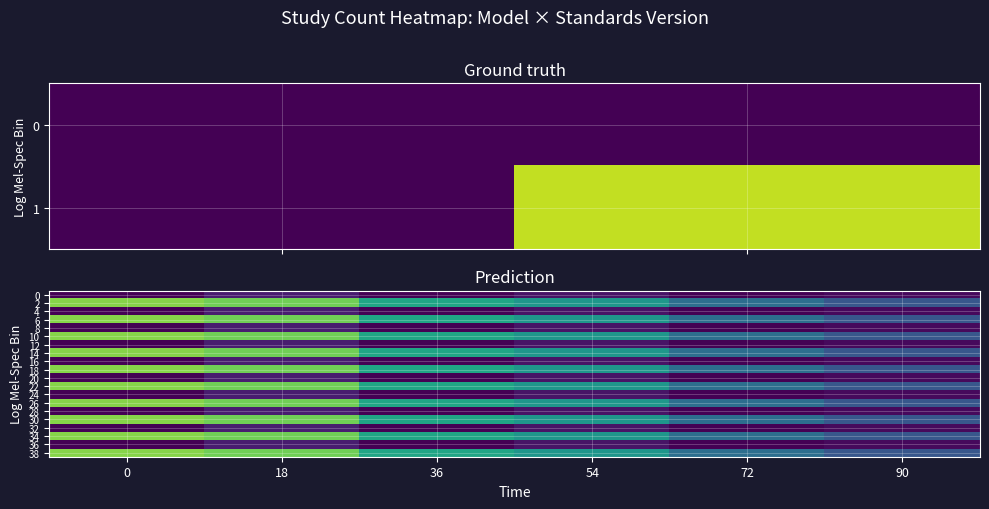

Which category has the highest value in the 36 series?

18